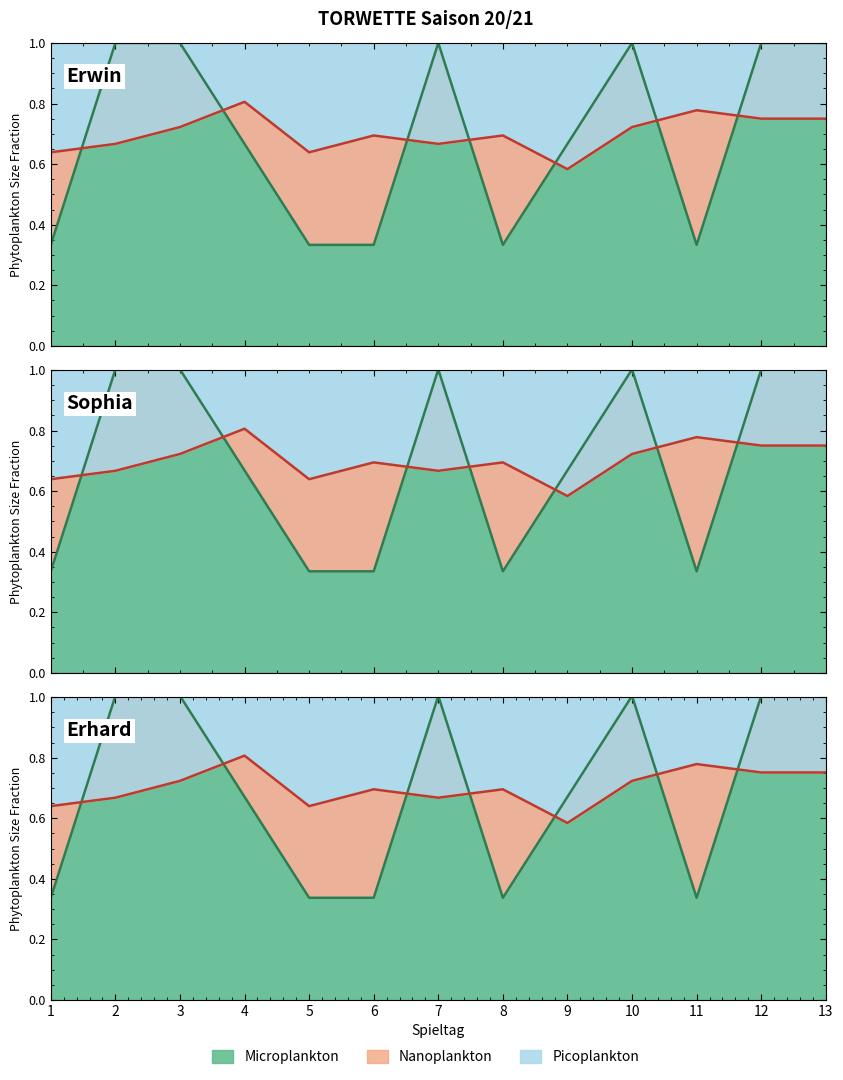

Is it true that Siege equals 0.3 at 8?

True